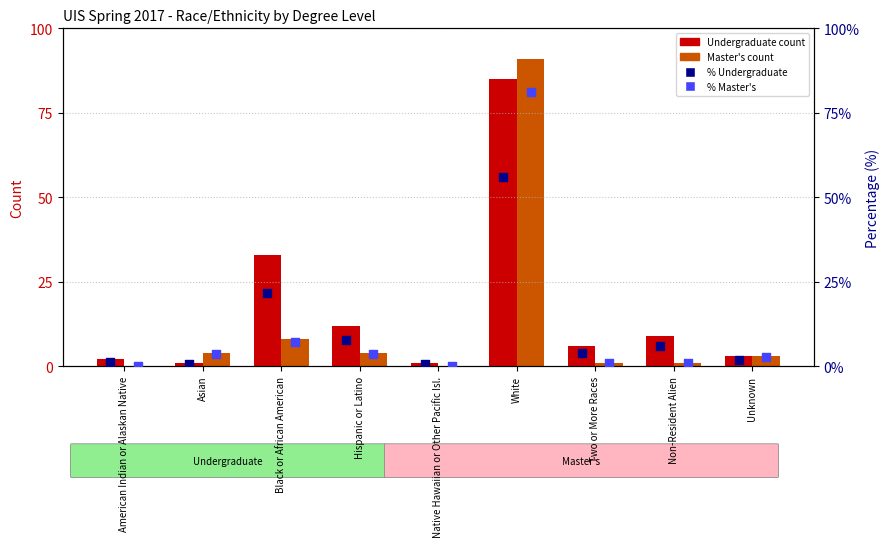

Which series contains the highest Y value?

Master's (n)